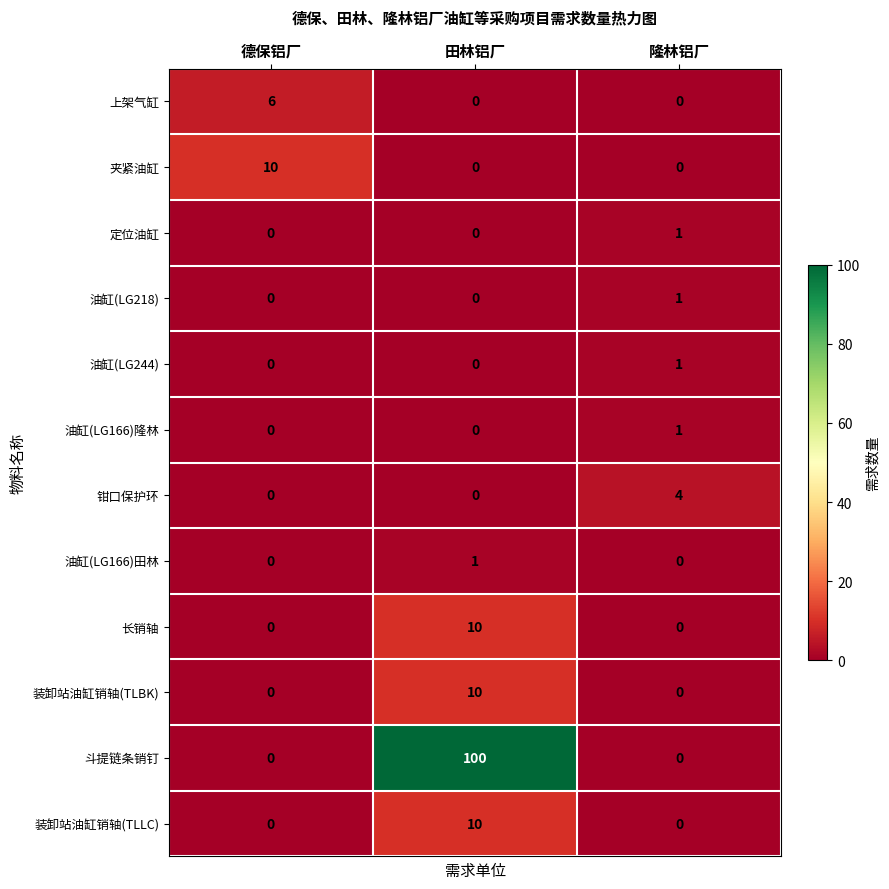

Which series has the largest range (max minus min)?

斗提链条销钉